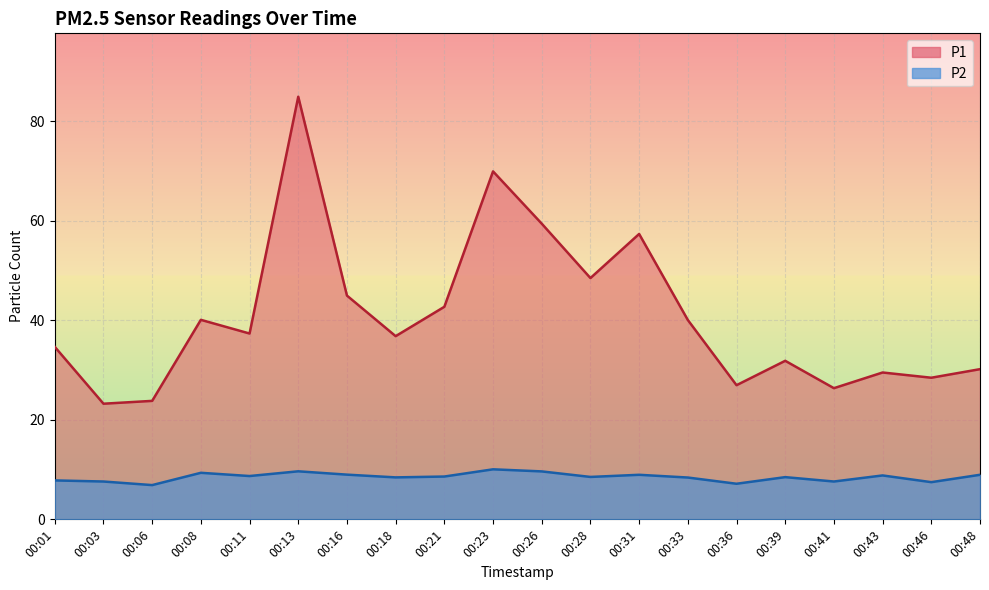

True or false: P1 and P2 intersect in this chart.

False